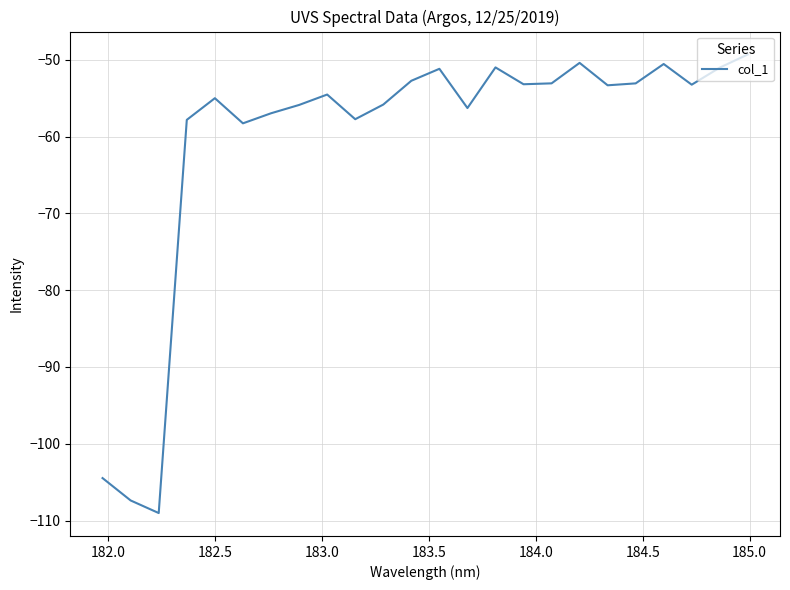

What is the greatest value displayed?

-49.3